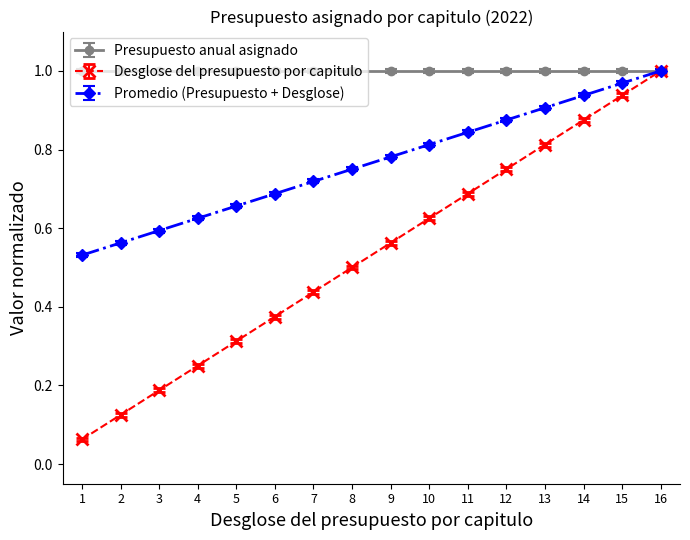

Which series changed the most between 10 and 12?

Desglose del presupuesto por capitulo